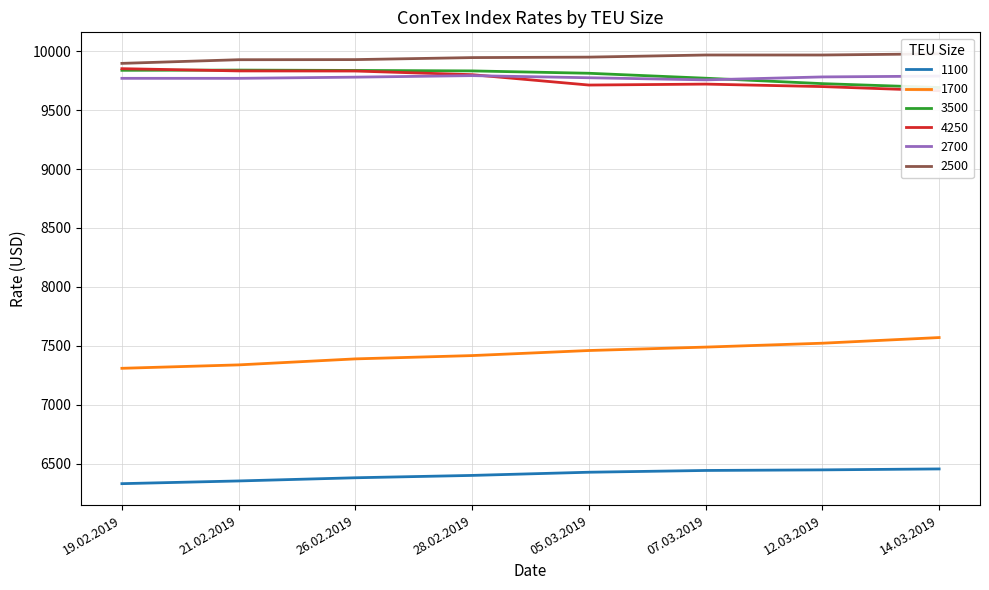

What is the label of the 6th point from the left?

07.03.2019